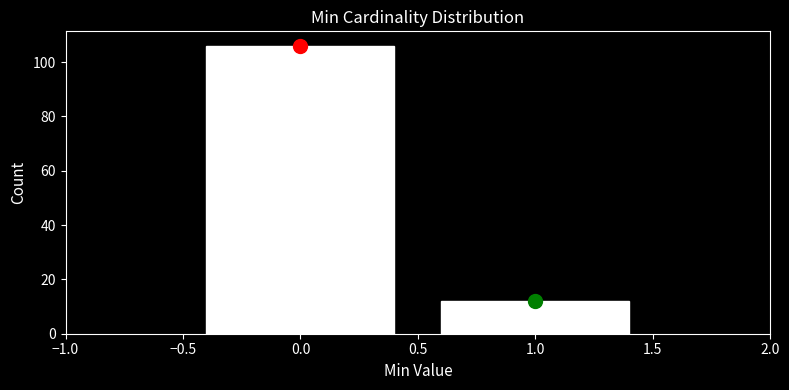

Reading left to right, list every bar in this chart as the range it spans on the x-axis followed by its height. The values are not printed on the chart, so give them approximately, as read against the axis.

-0.5 to 0.5: 106
0.5 to 1.5: 12